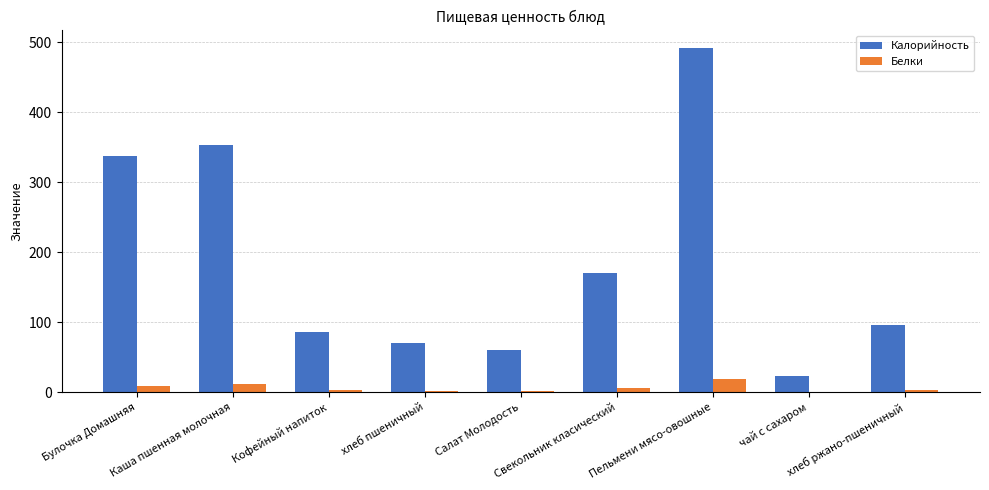

What is the maximum value shown in the chart?

492.4